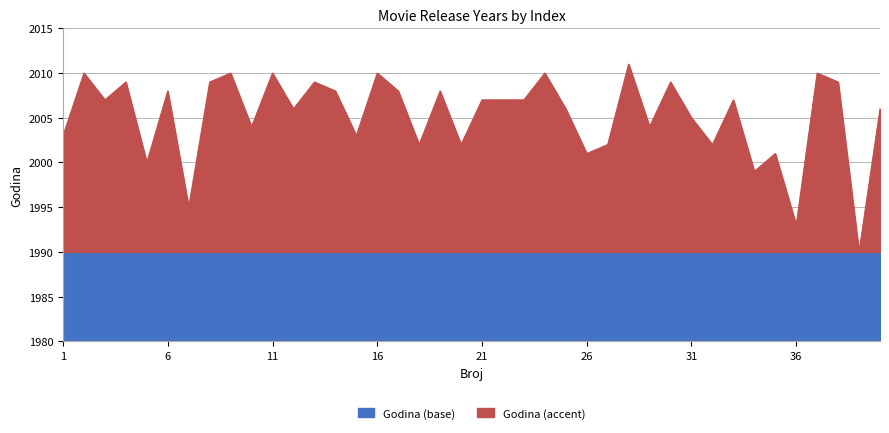

How many points are higher than both their immediate neighbors (excluding endpoints)?

14